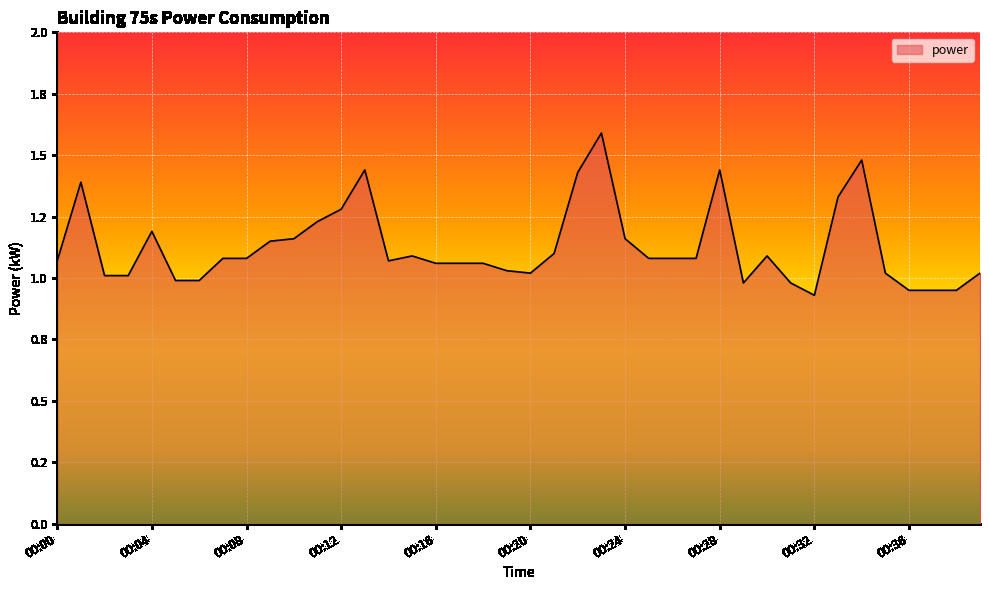

What is the difference between the maximum and second lowest values?

0.6